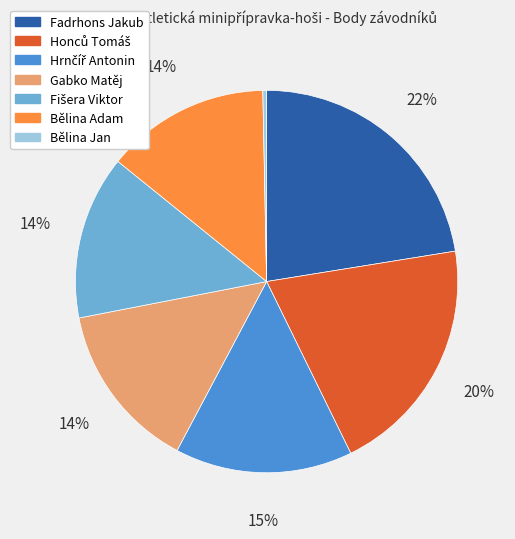

Which has a higher value, Gabko Matěj or Fadrhons Jakub?

Fadrhons Jakub